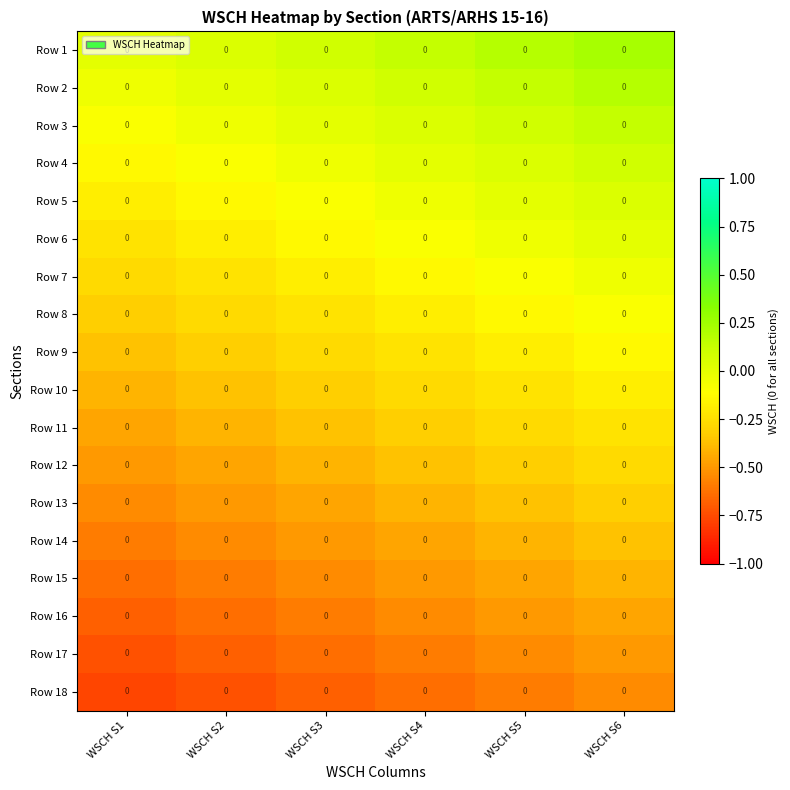

At which label does Row 1 reach its minimum?

WSCH S1